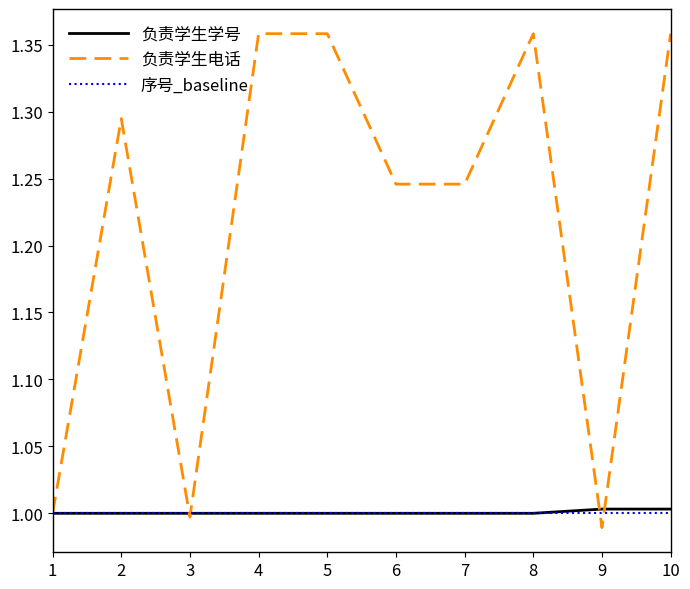

Which series has the largest total across all categories?

负责学生电话